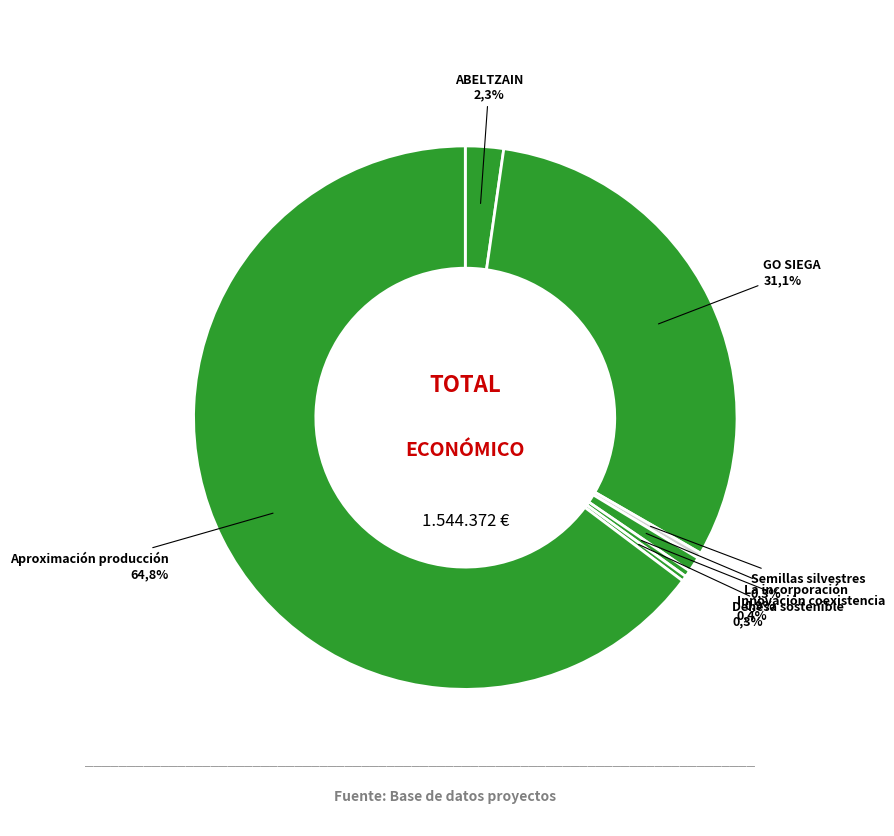

Rank the categories by value from lowest to highest.

Dehesa sostenible, Semillas silvestres, Innovación coexistencia, La incorporación, ABELTZAIN, GO SIEGA, Aproximación producción